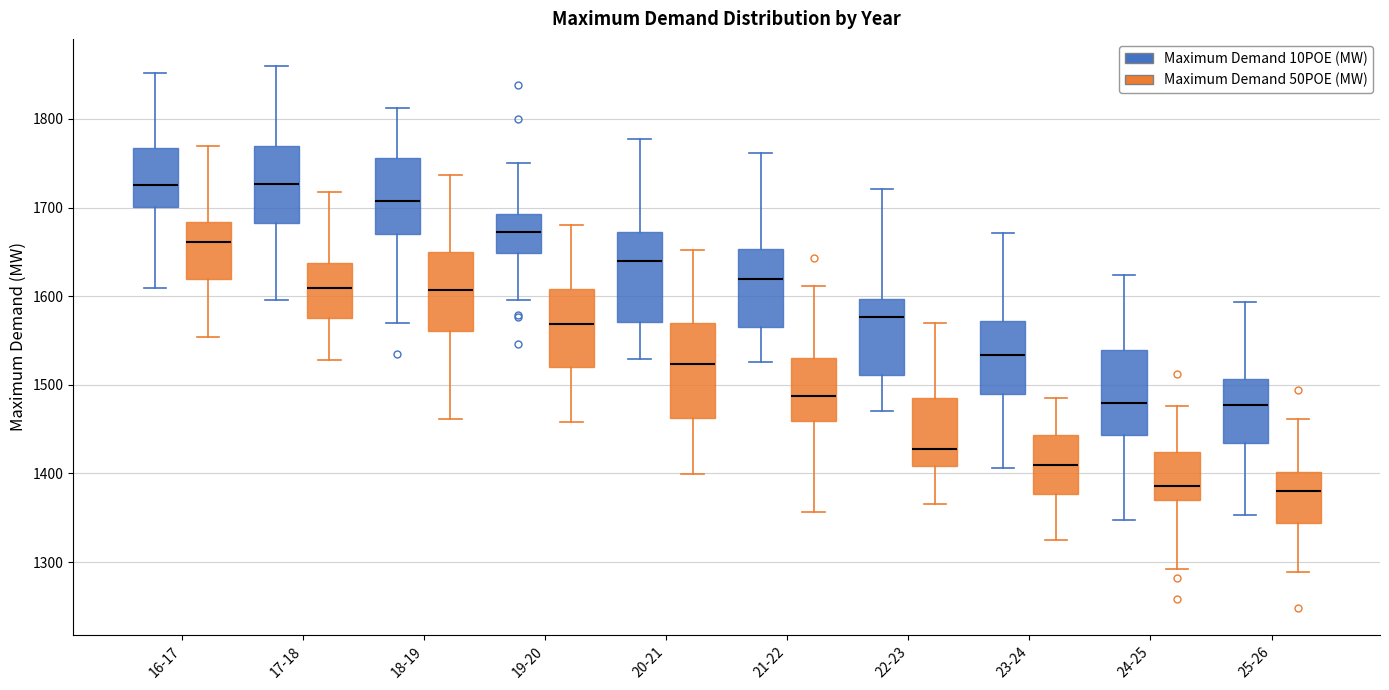

Reading left to right, read every box against the y-axis: the position of its median line, the range the box covers, and the ends of its whiskers. The values are not printed on the chart, so give them approximately, as read against the axis.

16-17 (Maximum Demand 10POE (MW)): median 1730, box 1700 to 1770, whiskers 1610 to 1850
16-17 (Maximum Demand 50POE (MW)): median 1660, box 1620 to 1680, whiskers 1550 to 1770
17-18 (Maximum Demand 10POE (MW)): median 1730, box 1680 to 1770, whiskers 1600 to 1860
17-18 (Maximum Demand 50POE (MW)): median 1610, box 1580 to 1640, whiskers 1530 to 1720
18-19 (Maximum Demand 10POE (MW)): median 1710, box 1670 to 1760, whiskers 1570 to 1810
18-19 (Maximum Demand 50POE (MW)): median 1610, box 1560 to 1650, whiskers 1460 to 1740
19-20 (Maximum Demand 10POE (MW)): median 1670, box 1650 to 1690, whiskers 1600 to 1750
19-20 (Maximum Demand 50POE (MW)): median 1570, box 1520 to 1610, whiskers 1460 to 1680
20-21 (Maximum Demand 10POE (MW)): median 1640, box 1570 to 1670, whiskers 1530 to 1780
20-21 (Maximum Demand 50POE (MW)): median 1520, box 1460 to 1570, whiskers 1400 to 1650
21-22 (Maximum Demand 10POE (MW)): median 1620, box 1560 to 1650, whiskers 1530 to 1760
21-22 (Maximum Demand 50POE (MW)): median 1490, box 1460 to 1530, whiskers 1360 to 1610
22-23 (Maximum Demand 10POE (MW)): median 1580, box 1510 to 1600, whiskers 1470 to 1720
22-23 (Maximum Demand 50POE (MW)): median 1430, box 1410 to 1490, whiskers 1370 to 1570
23-24 (Maximum Demand 10POE (MW)): median 1530, box 1490 to 1570, whiskers 1410 to 1670
23-24 (Maximum Demand 50POE (MW)): median 1410, box 1380 to 1440, whiskers 1320 to 1490
24-25 (Maximum Demand 10POE (MW)): median 1480, box 1440 to 1540, whiskers 1350 to 1620
24-25 (Maximum Demand 50POE (MW)): median 1390, box 1370 to 1420, whiskers 1290 to 1480
25-26 (Maximum Demand 10POE (MW)): median 1480, box 1430 to 1510, whiskers 1350 to 1590
25-26 (Maximum Demand 50POE (MW)): median 1380, box 1340 to 1400, whiskers 1290 to 1460